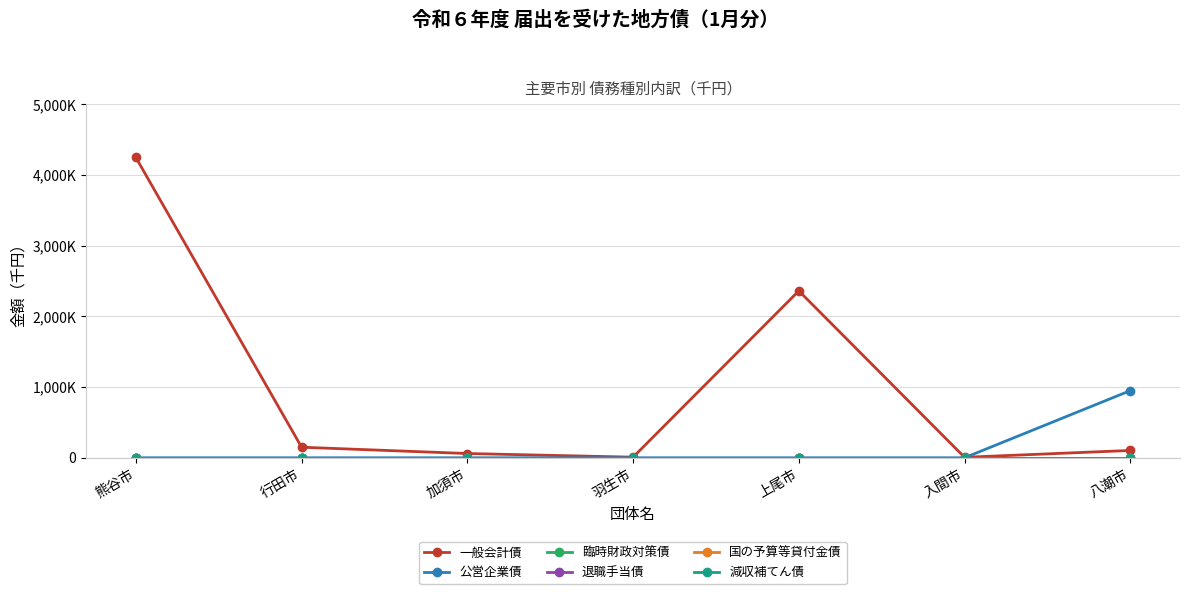

What is the label of the 2nd point from the left?

行田市